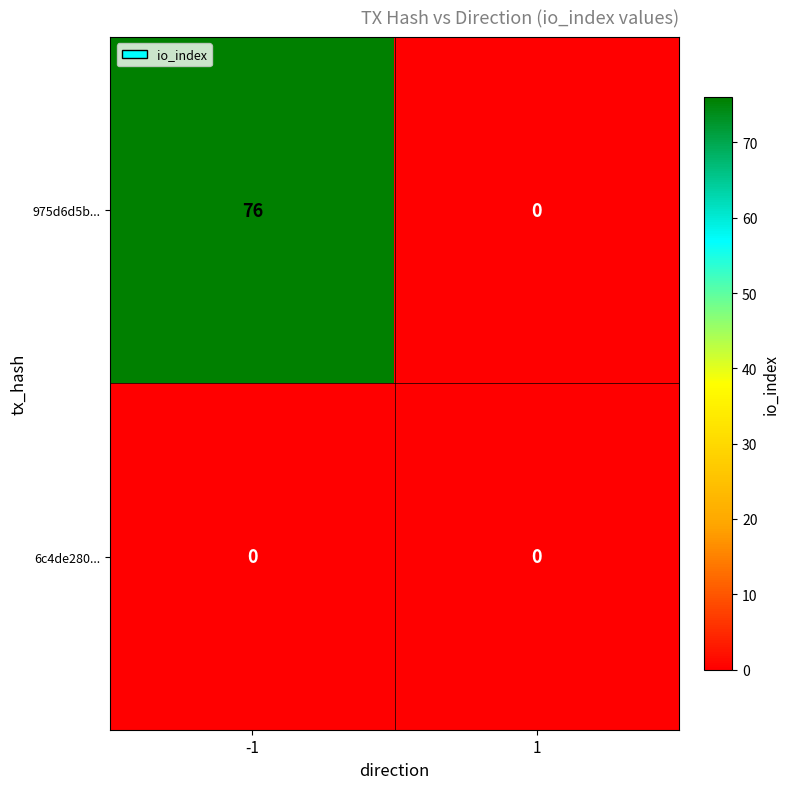

True or false: 975d6d5b... has a value of 76 at -1.

True